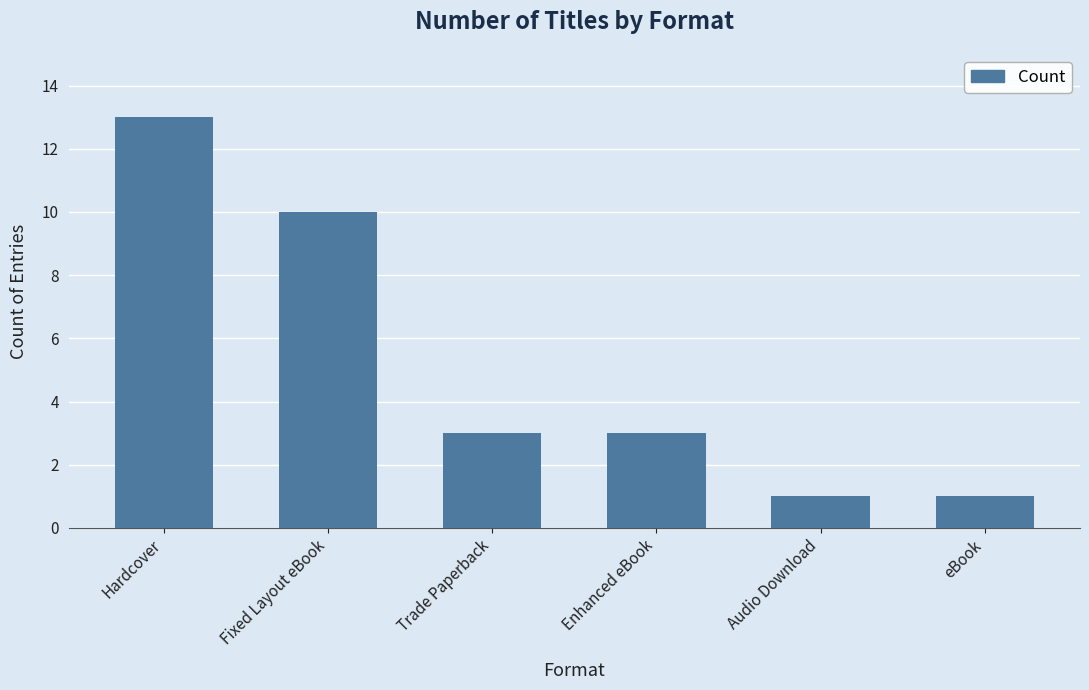

What is the sum of the values at eBook and Audio Download?

2